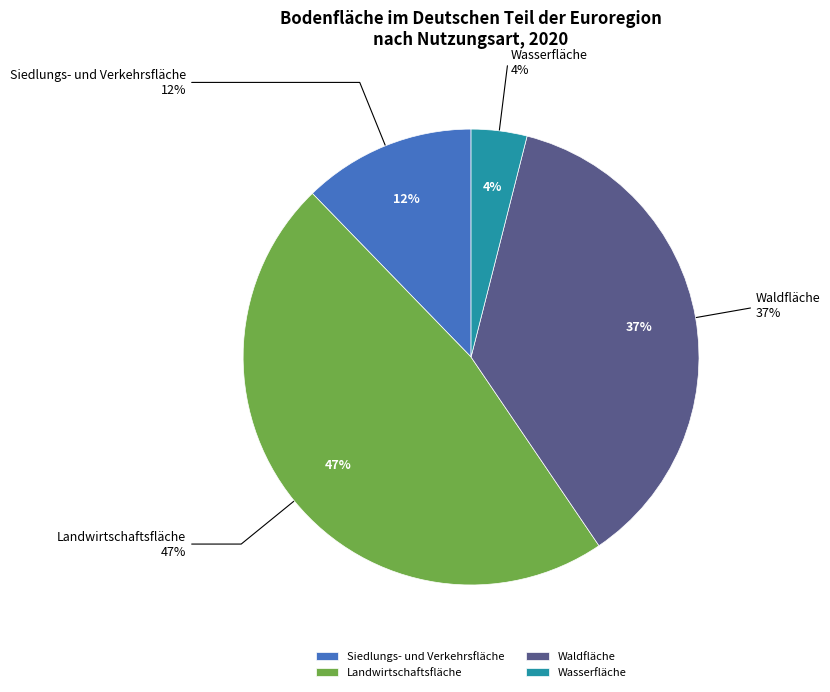

What is the smallest slice in the pie chart?

Wasserfläche